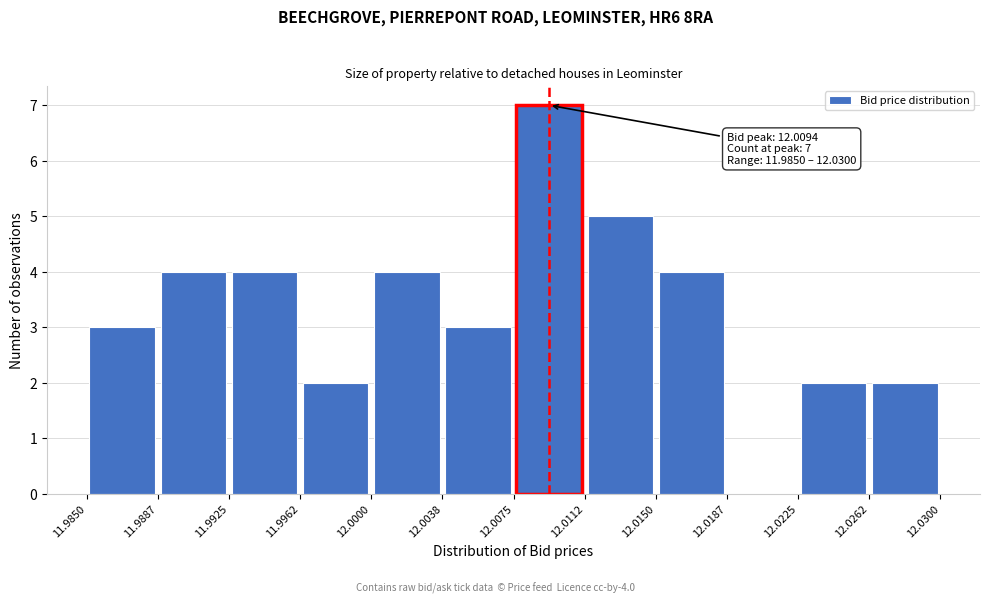

Which range on the x-axis has the tallest bar?

12.0075 to 12.0112